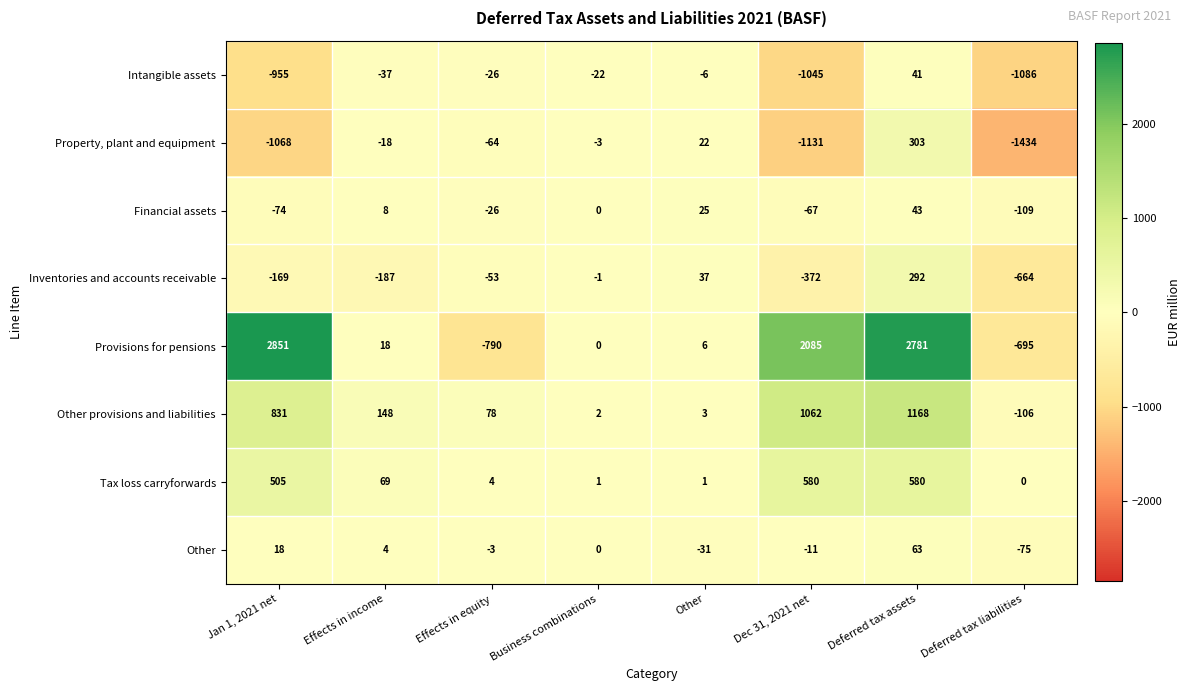

Rank the series by their maximum value, from lowest to highest.

Intangible assets, Financial assets, Other, Inventories and accounts receivable, Property, plant and equipment, Tax loss carryforwards, Other provisions and liabilities, Provisions for pensions